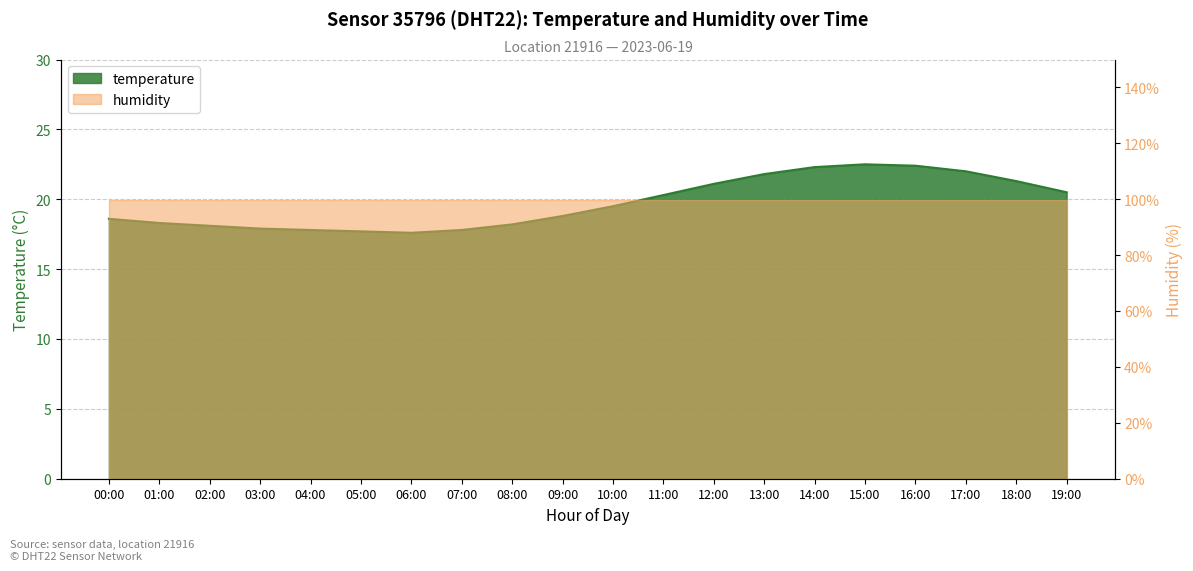

List the labels in order of value, smallest first.

06:00, 05:00, 04:00, 07:00, 03:00, 02:00, 08:00, 01:00, 00:00, 09:00, 10:00, 11:00, 19:00, 12:00, 18:00, 13:00, 17:00, 14:00, 16:00, 15:00